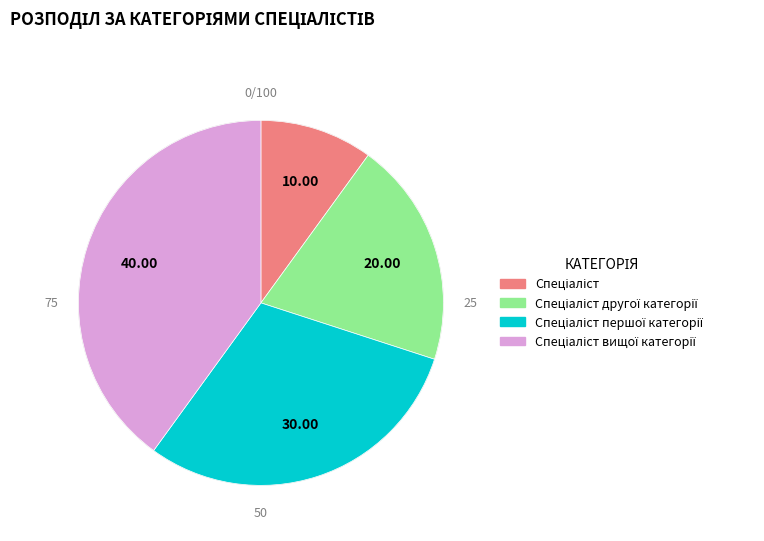

What is the largest slice in the pie chart?

Спеціаліст вищої категорії